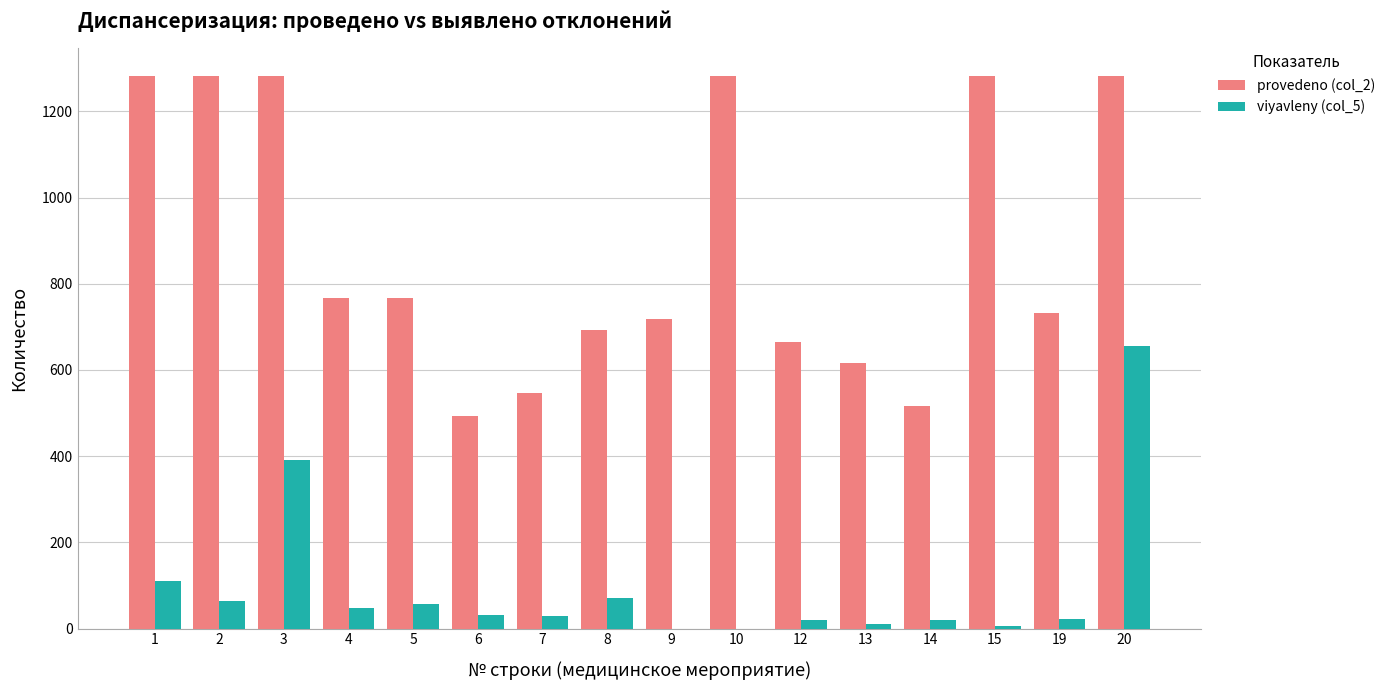

The value of provedeno (col_2) at 9 is 1127. True or false?

False